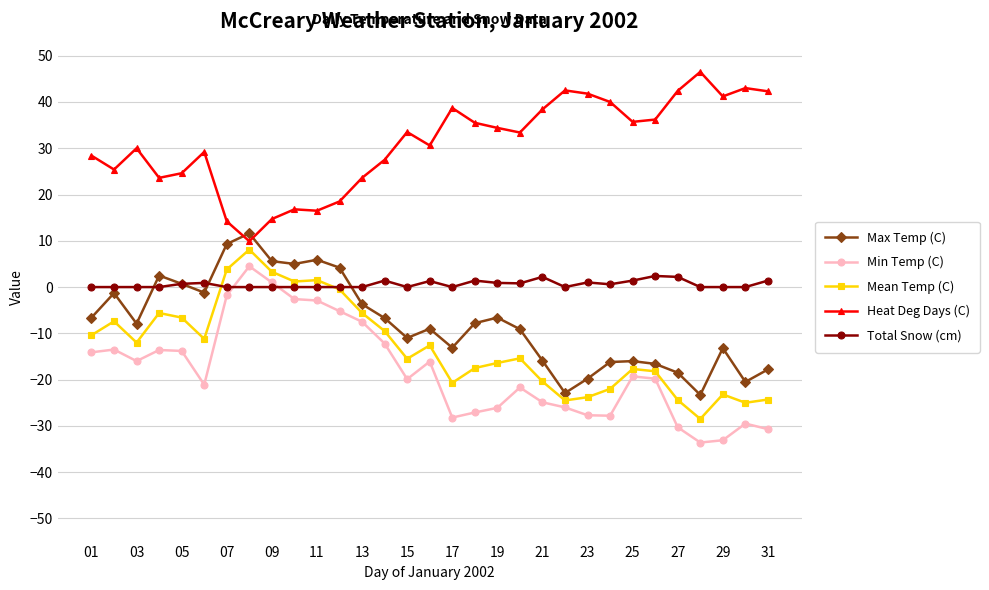

What is the smallest value displayed?

-33.6